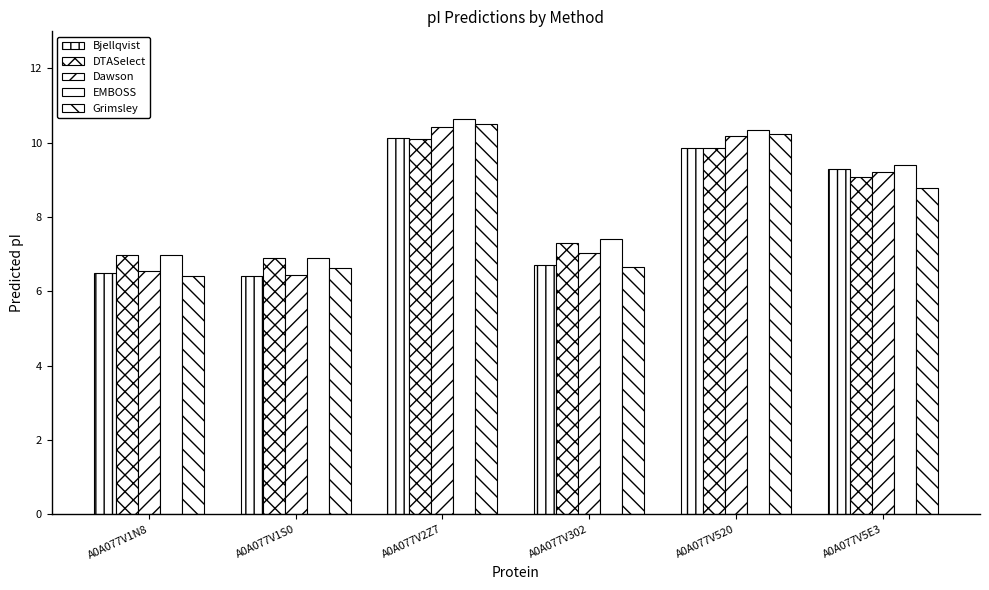

How many data points in DTASelect are above 9?

3